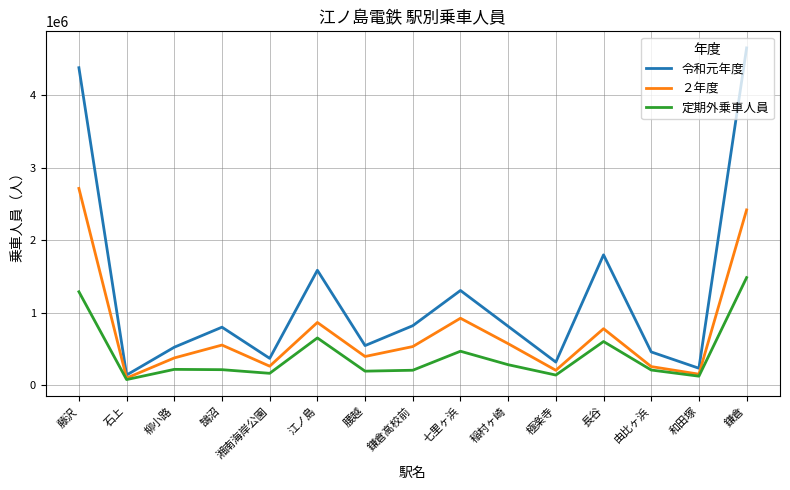

Which series has the largest range (max minus min)?

令和元年度